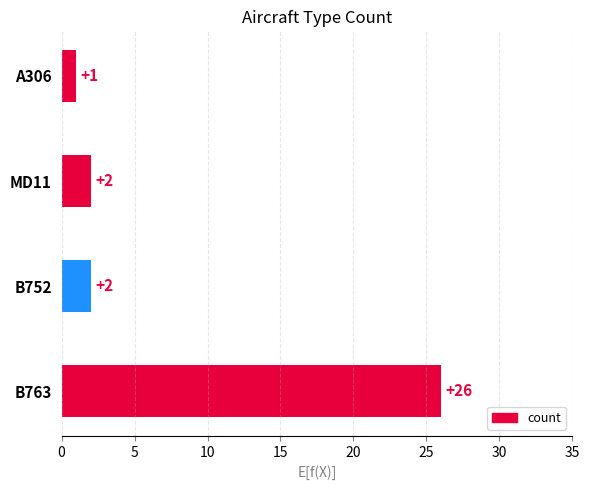

Which category has the highest value across all series?

B763